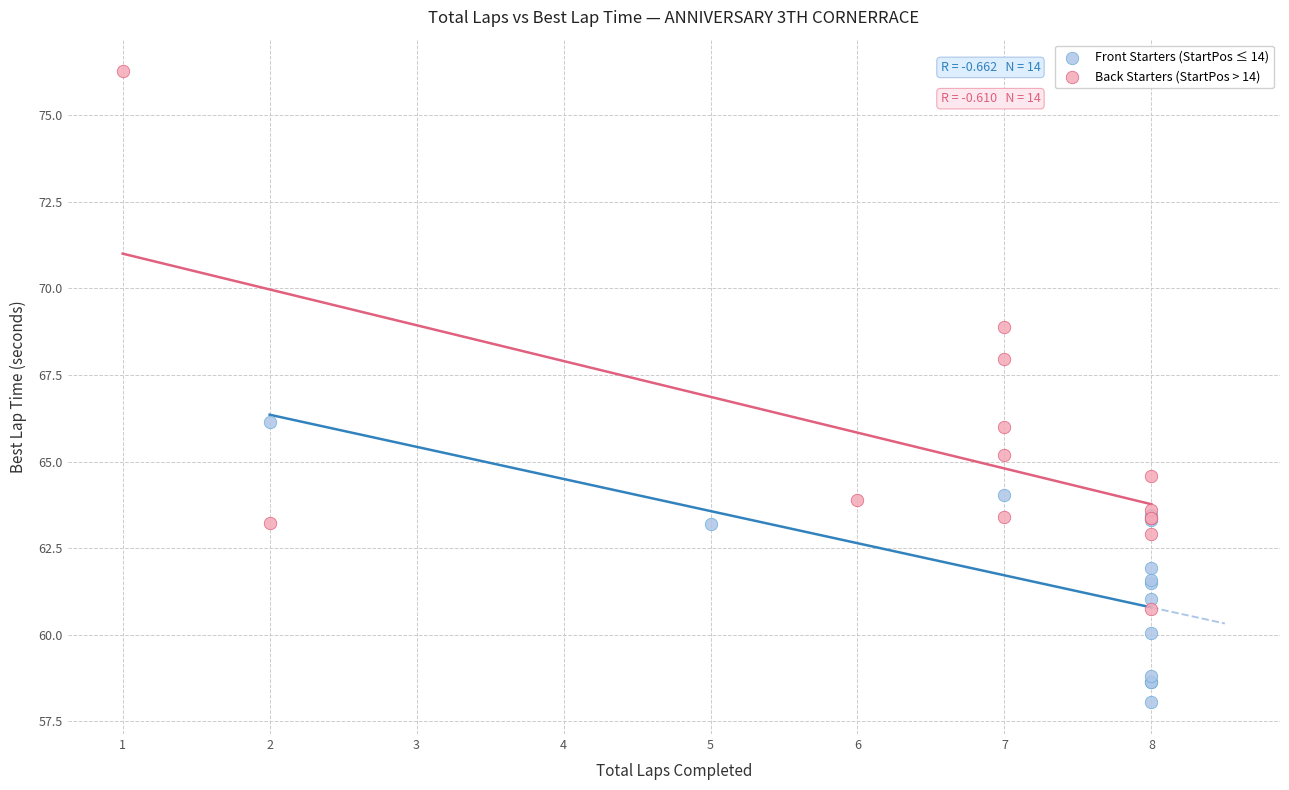

Which series reaches the minimum Y coordinate?

Front Starters (StartPos ≤ 14)